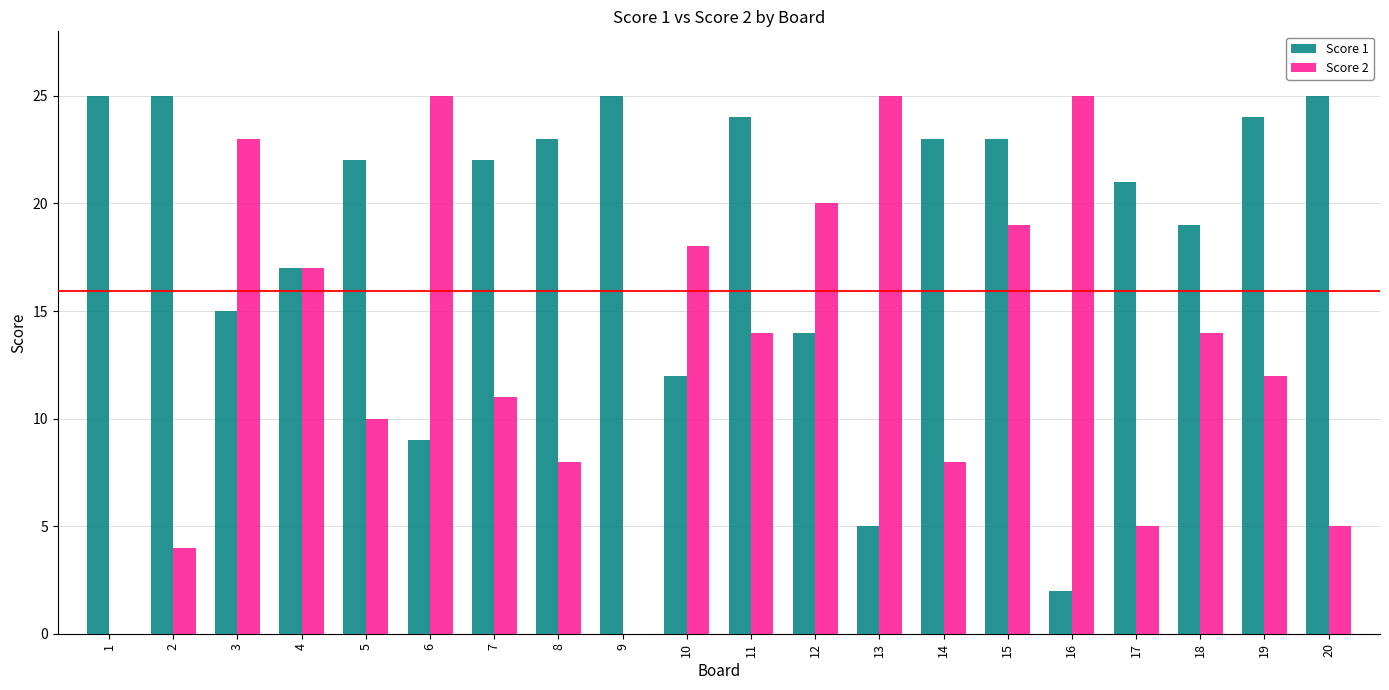

The value of Score 1 at 7 is 14. True or false?

False